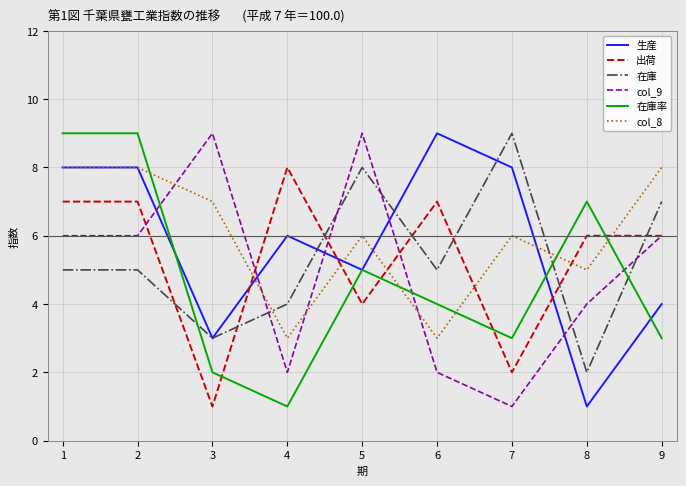

Reading left to right, extract all data points from this chart.

生産: 1=8	2=8	3=3	4=6	5=5	6=9	7=8	8=1	9=4
出荷: 1=7	2=7	3=1	4=8	5=4	6=7	7=2	8=6	9=6
在庫: 1=5	2=5	3=3	4=4	5=8	6=5	7=9	8=2	9=7
col_9: 1=6	2=6	3=9	4=2	5=9	6=2	7=1	8=4	9=6
在庫率: 1=9	2=9	3=2	4=1	5=5	6=4	7=3	8=7	9=3
col_8: 1=8	2=8	3=7	4=3	5=6	6=3	7=6	8=5	9=8